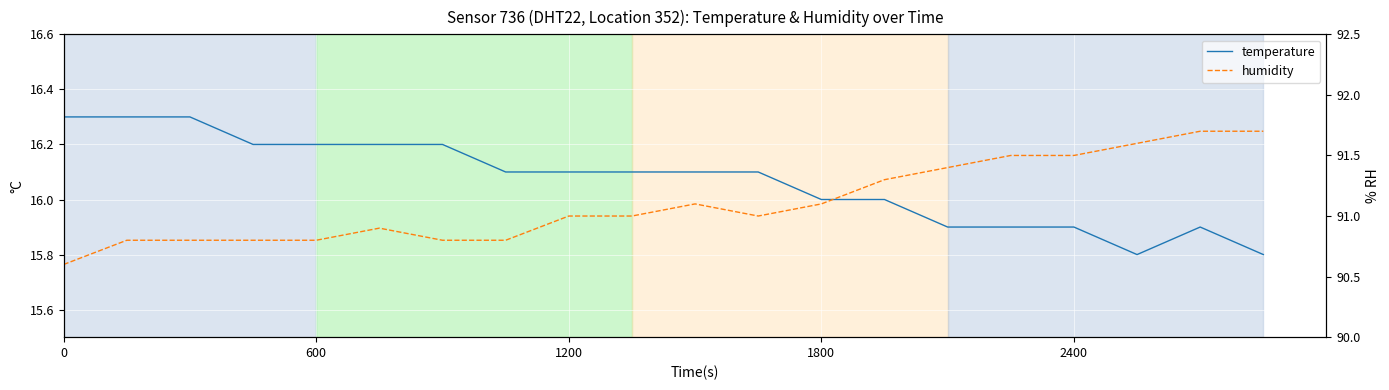

True or false: temperature and humidity intersect in this chart.

False